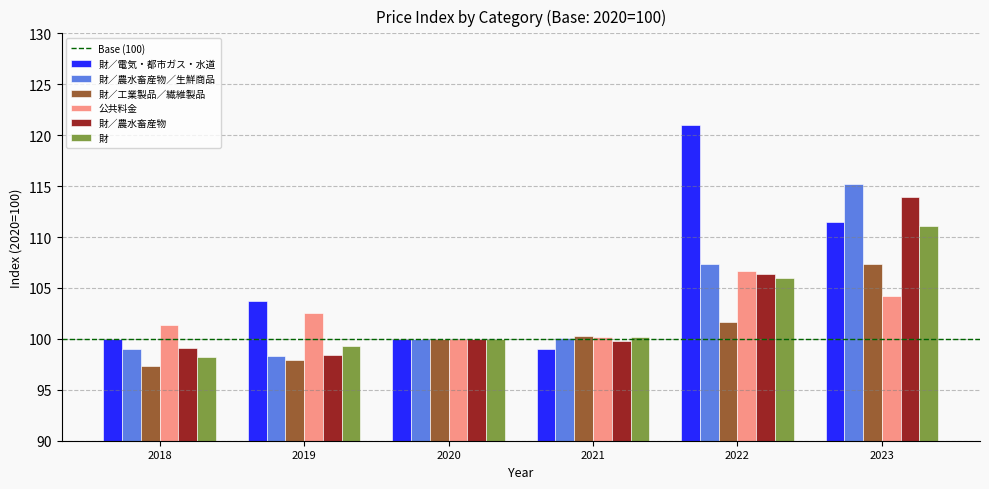

What is the average value of the 財／電気・都市ガス・水道 series?

105.9